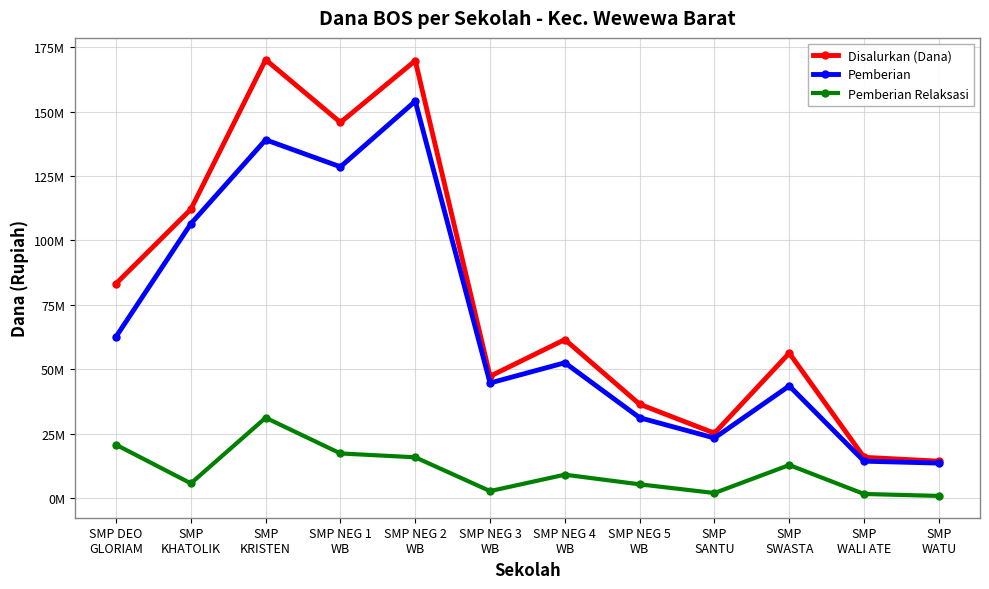

At which category does the chart reach its peak across all series?

SMP
KRISTEN